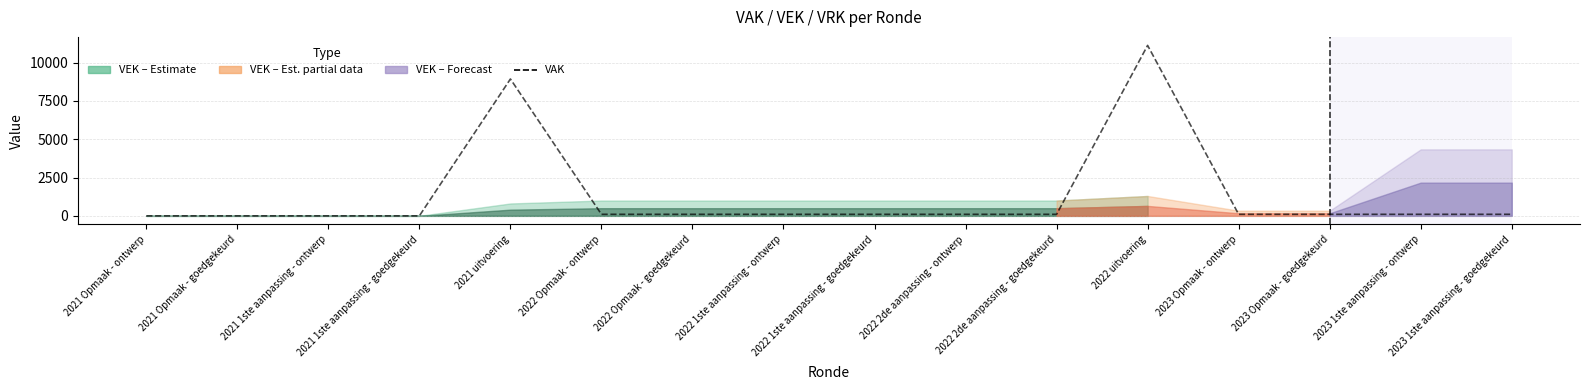

How many positive values are there?

12